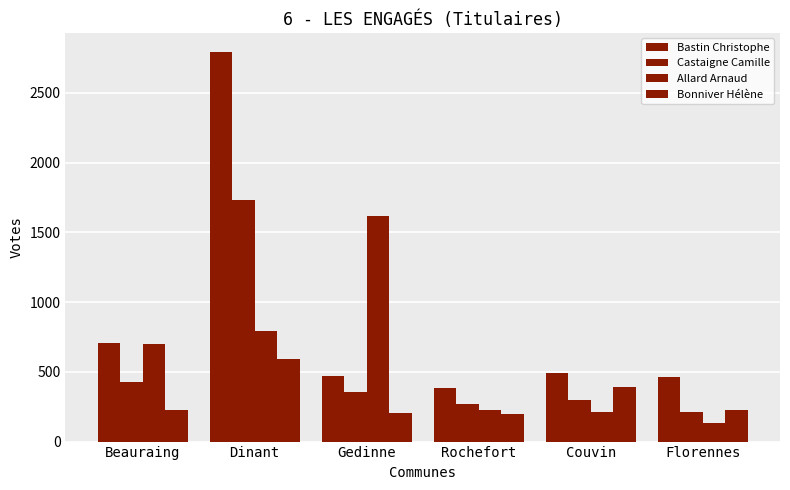

What is the minimum value shown in the chart?

135